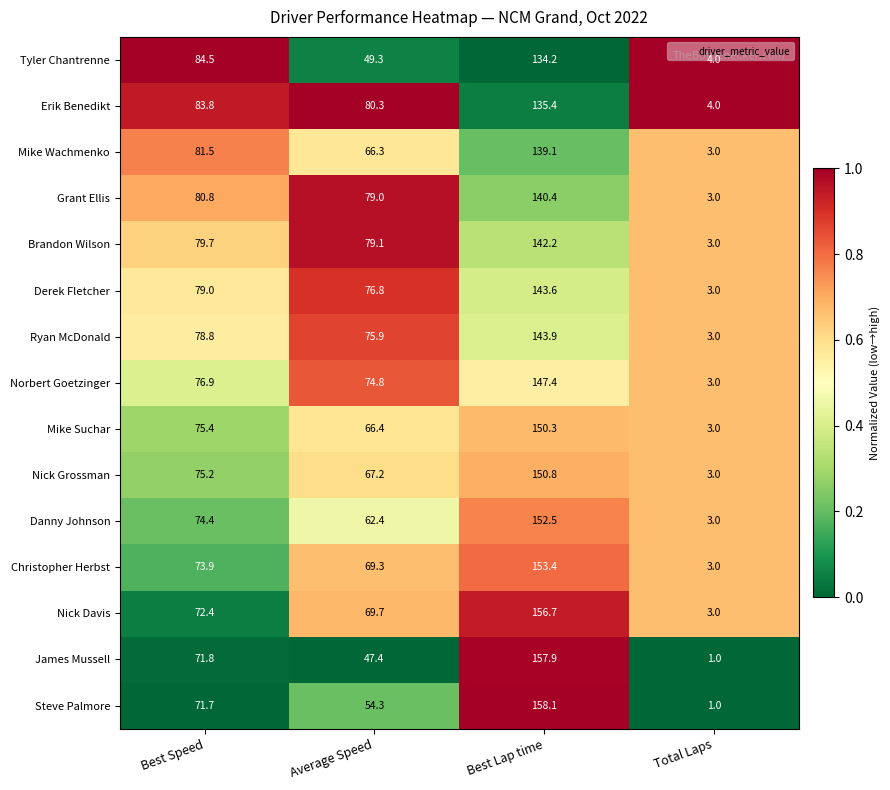

Count the number of data series in this chart.

15